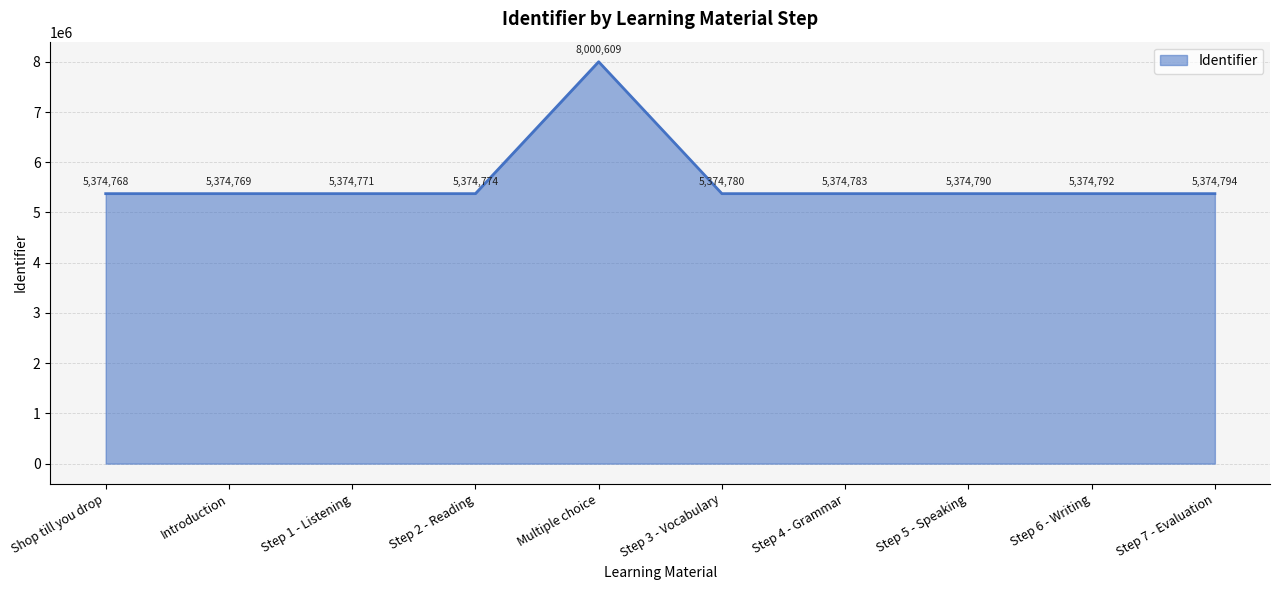

True or false: the data shows 5374780 at Step 3 - Vocabulary.

True